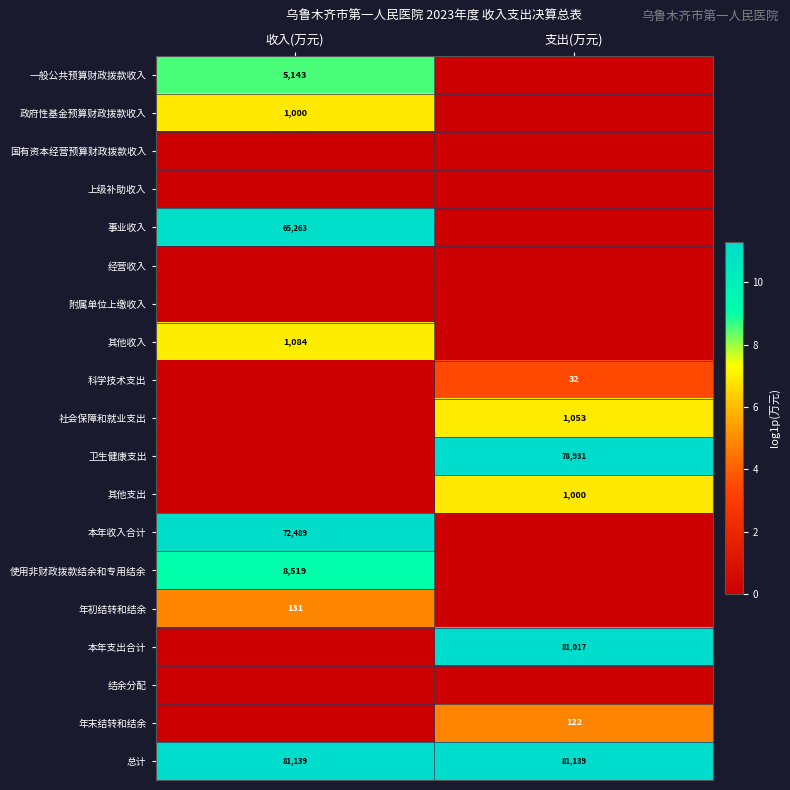

True or false: 其他收入 has a value of 1084 at 收入(万元).

True